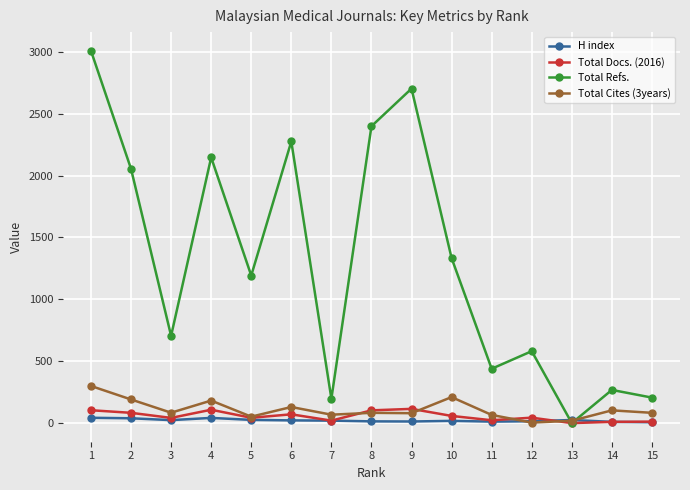

Where is the first local minimum for Total Refs.?

3